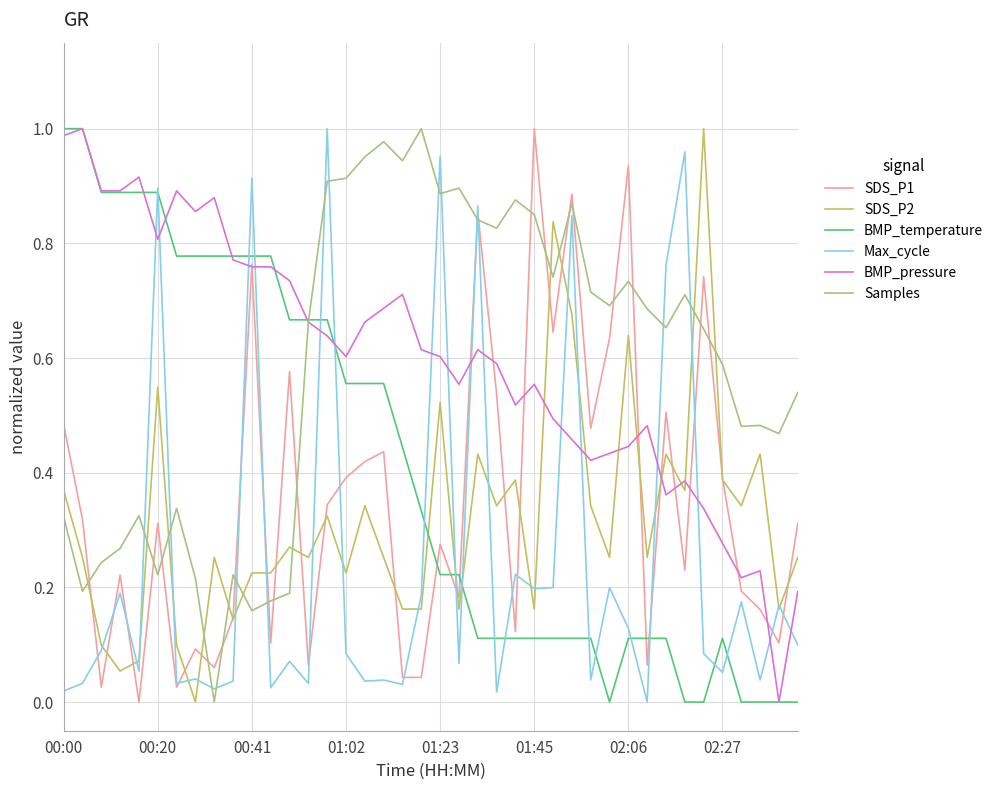

After their last crossing, which series has the higher values: SDS_P1 or Samples?

Samples